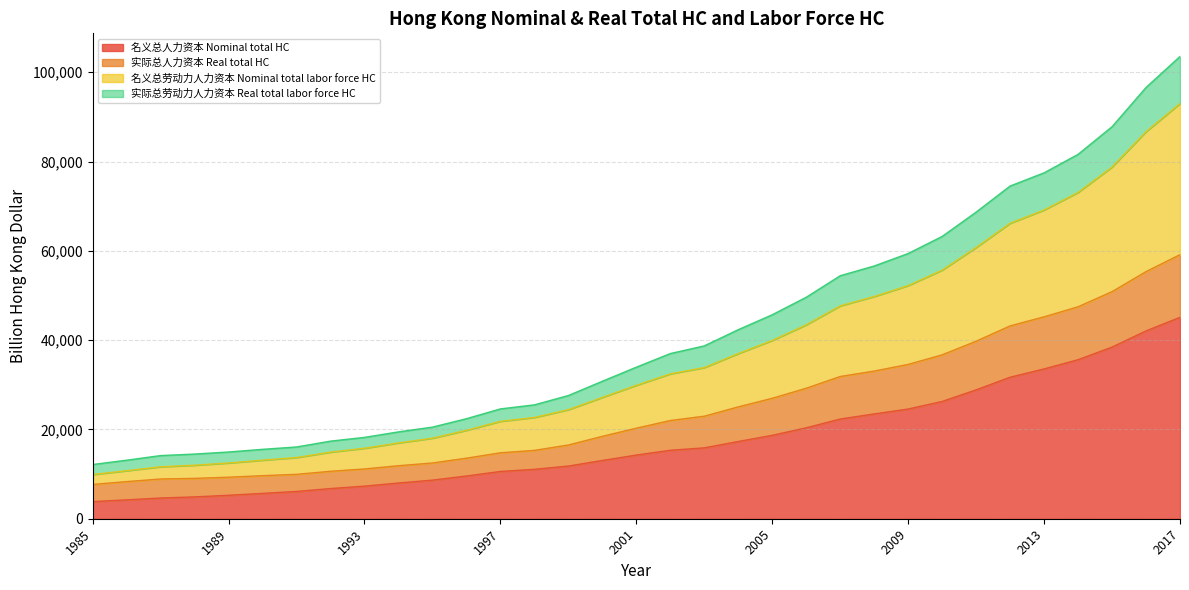

What are all the series names shown in the legend?

名义总人力资本 Nominal total HC, 实际总人力资本 Real total HC, 名义总劳动力人力资本 Nominal total labor force HC, 实际总劳动力人力资本 Real total labor force HC